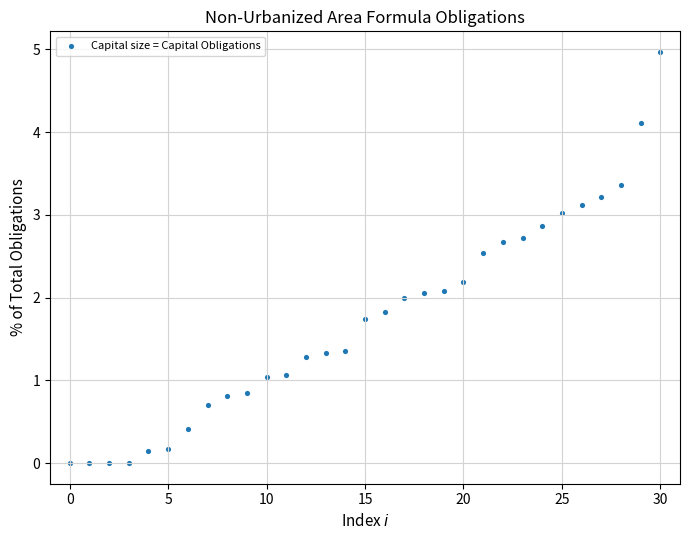

What is the range of Y values (max minus min)?

5.0